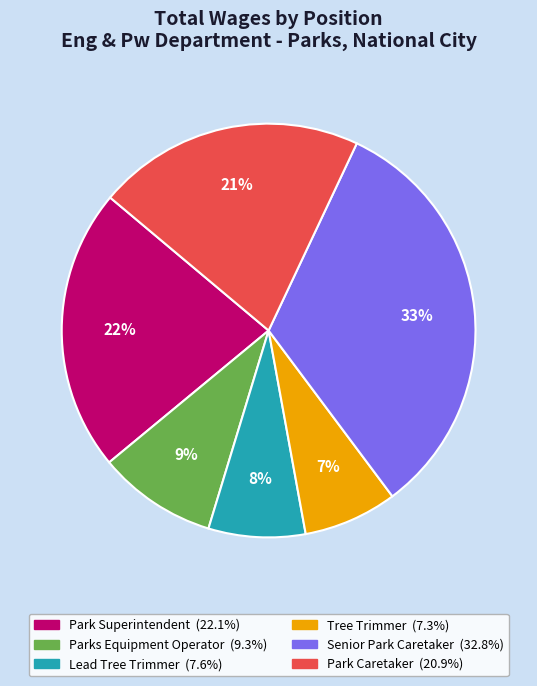

To the nearest percent, what is the combined percentage of Park Caretaker and Tree Trimmer?

28%